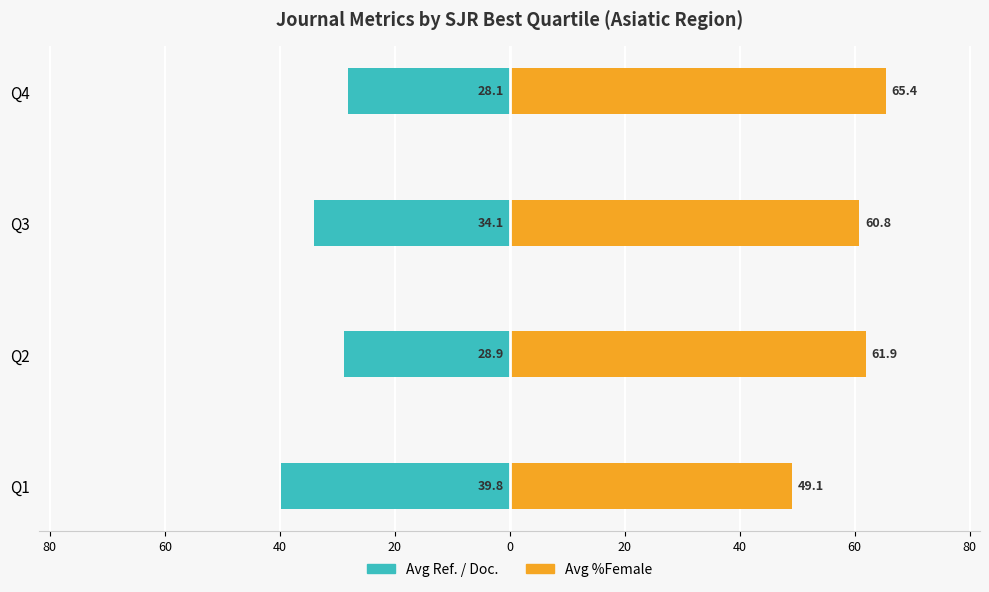

Which series has the widest spread of values?

Avg %Female